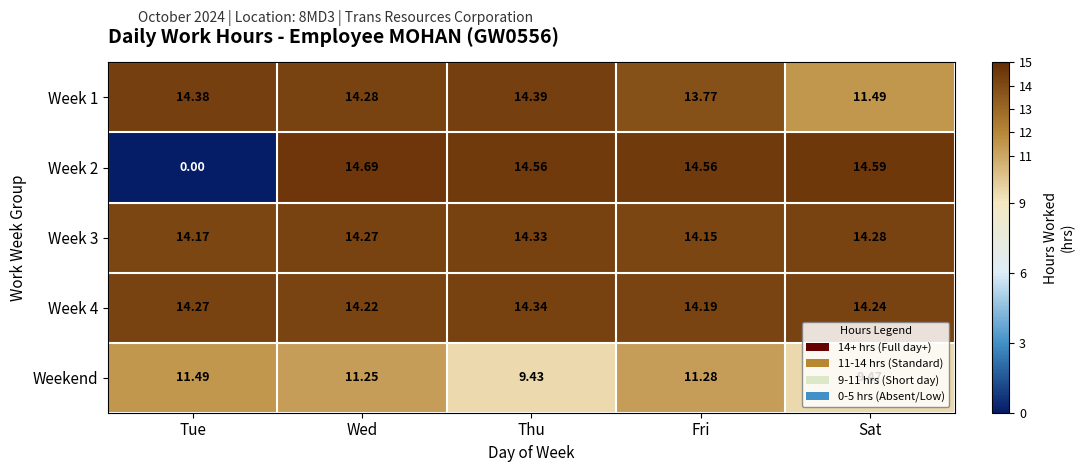

At which label does Week 3 reach its peak?

Thu